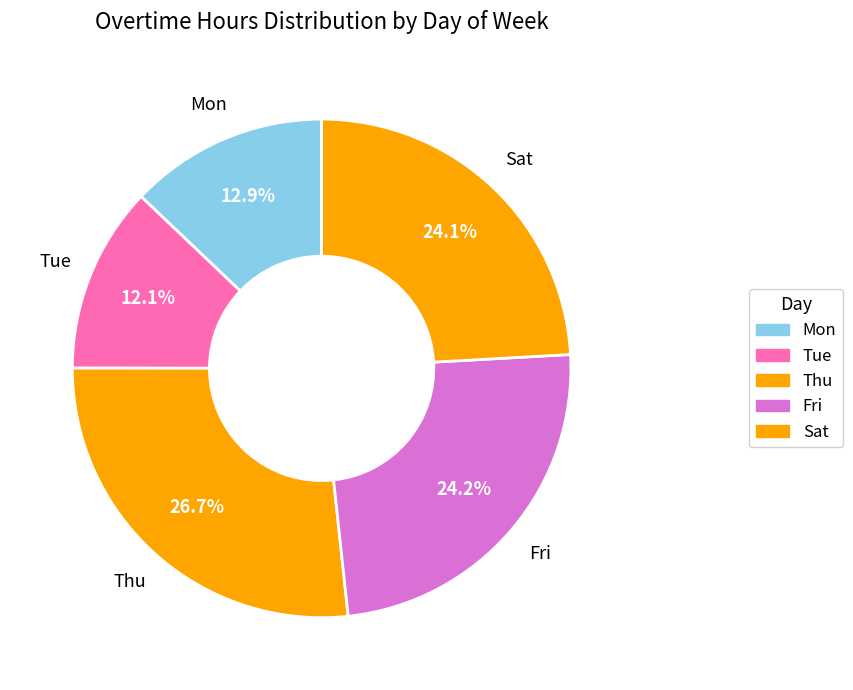

How many slices are in this pie chart?

5